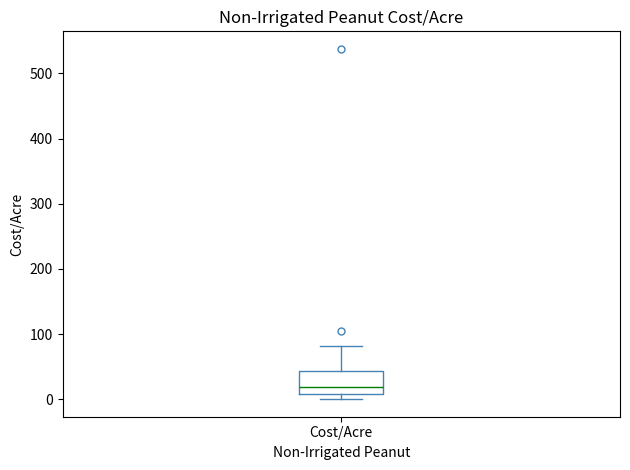

Read this box plot against the y-axis: the position of the median line, the range covered by the box, and the ends of both whiskers. The values are not printed on the chart, so give them approximately, as read against the axis.

median 20, box 10 to 40, whiskers 0 to 80